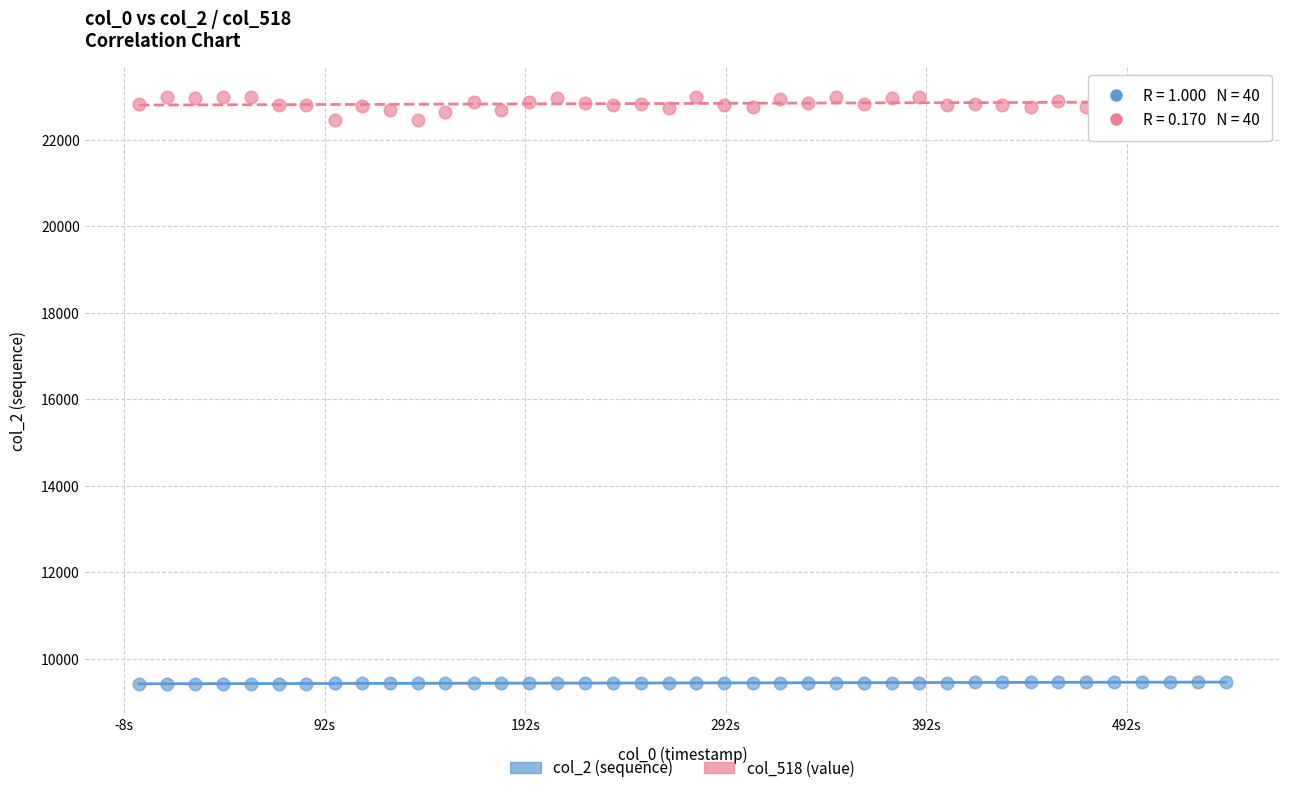

Which series reaches the maximum Y coordinate?

col_518 (value)